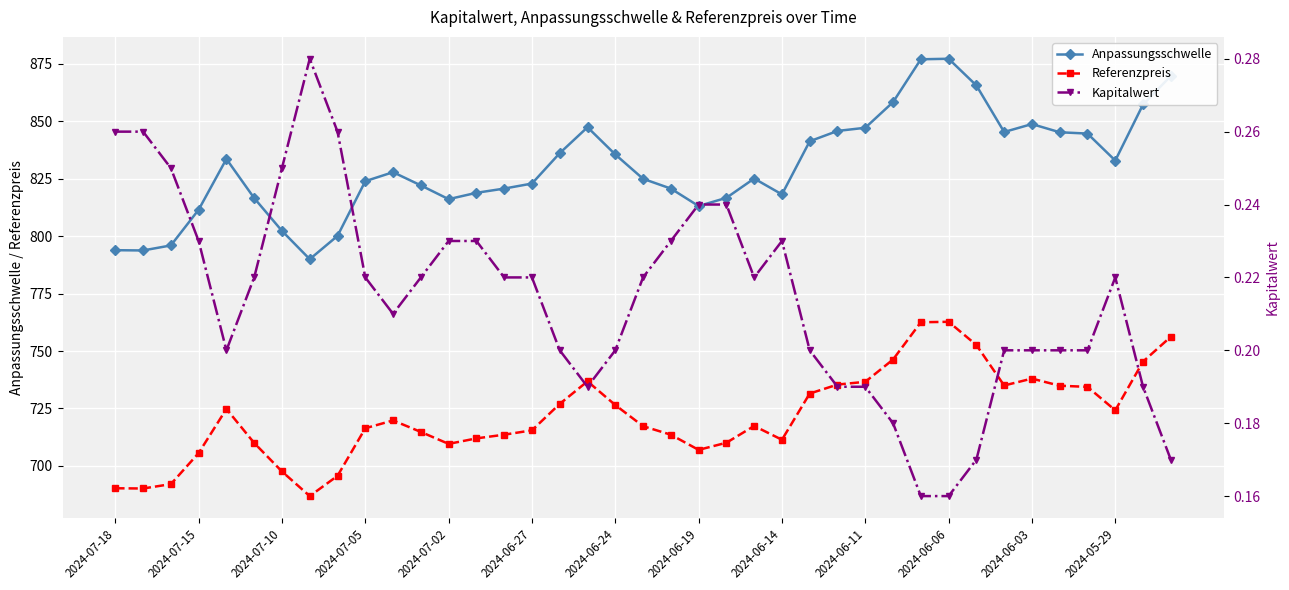

What is the sum of all Anpassungsschwelle values?

32381.4